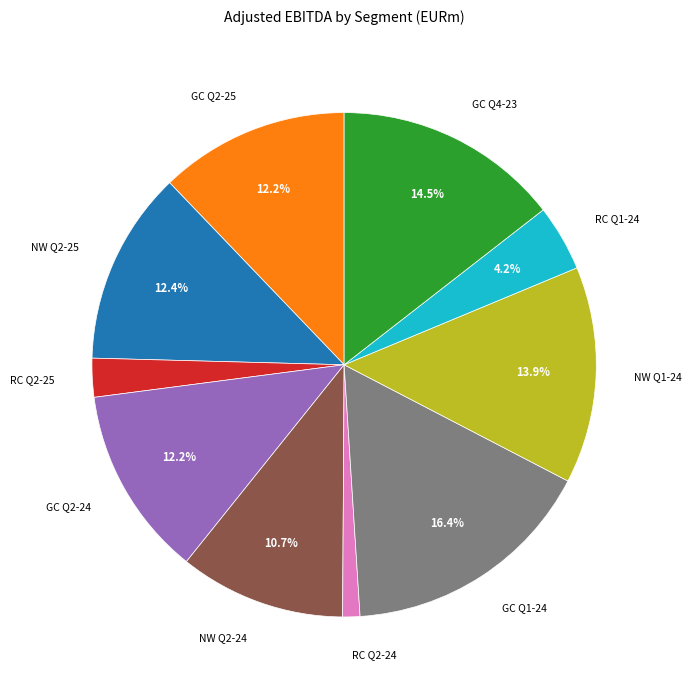

Count the number of slices in the pie.

10